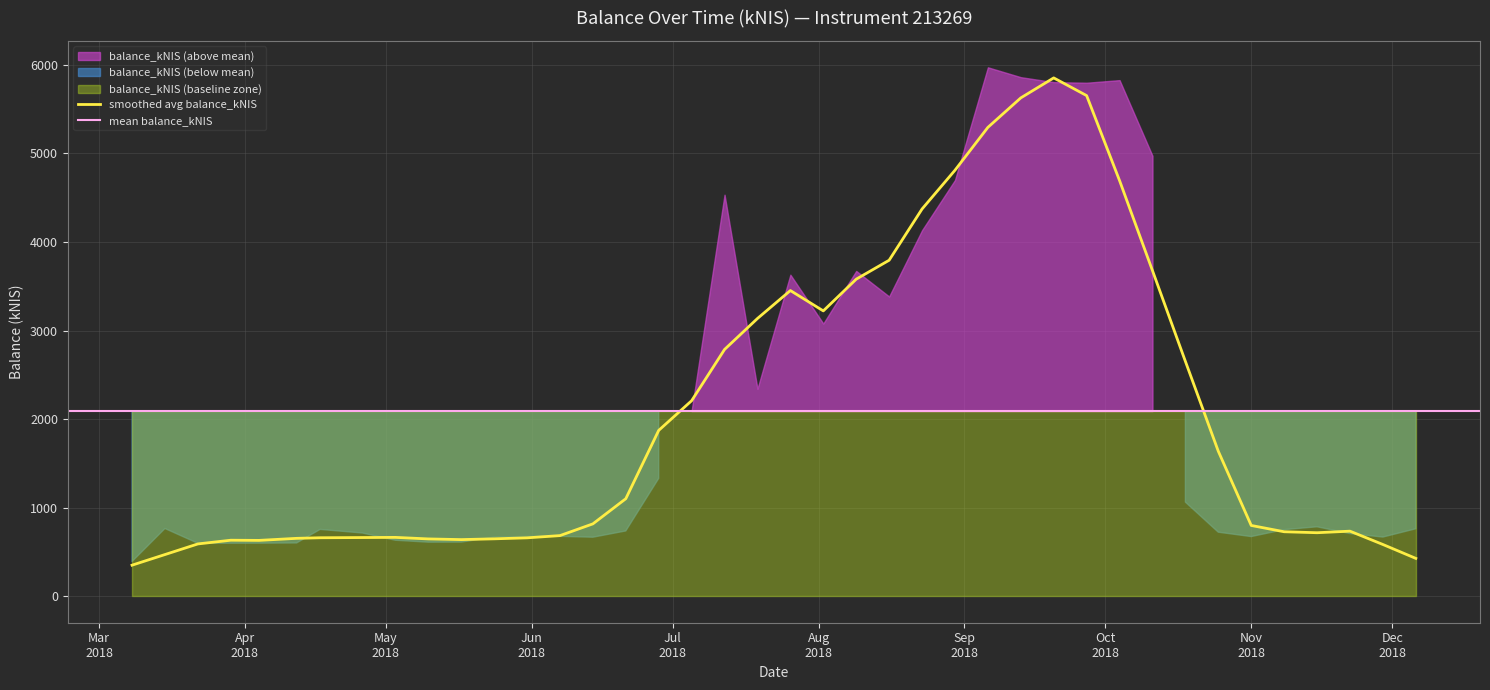

Which has a higher value, 2018-07-26 or 2018-06-28?

2018-07-26